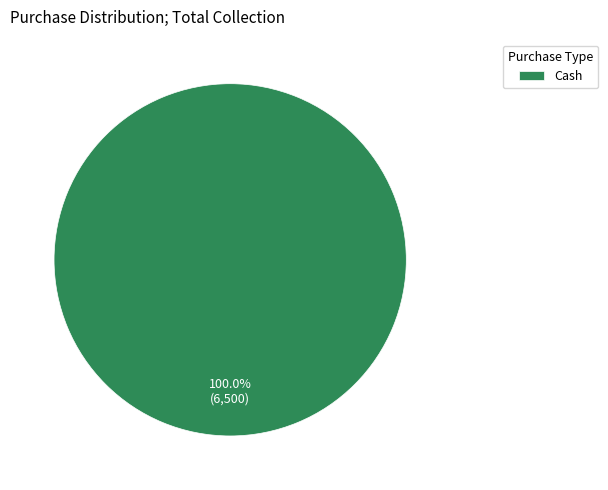

Is there any slice that represents more than half of the pie?

Yes